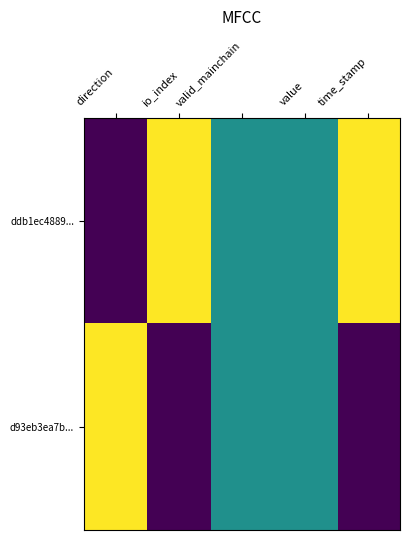

Which series has the largest total across all categories?

ddb1ec4889...